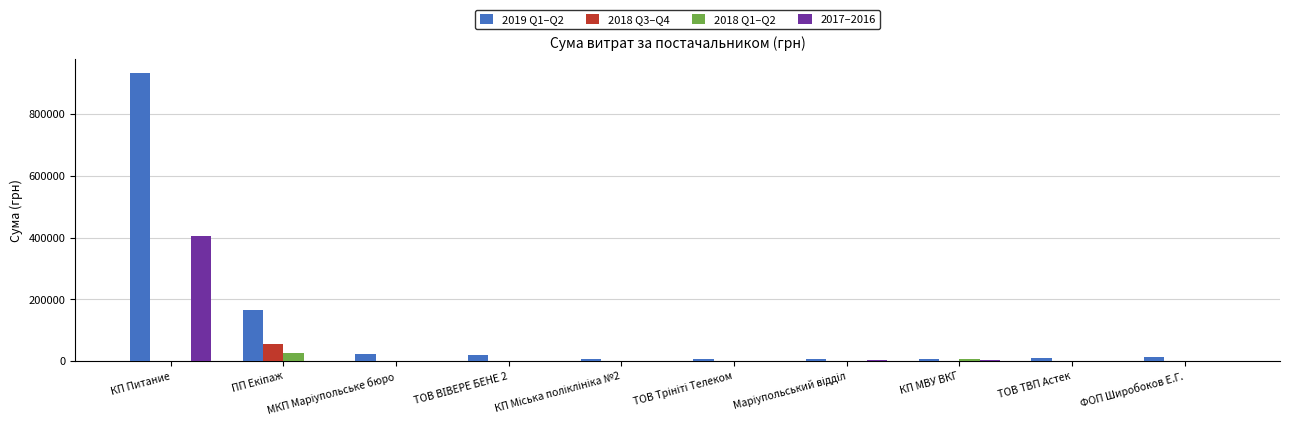

How many data points in 2017–2016 are above 0?

3